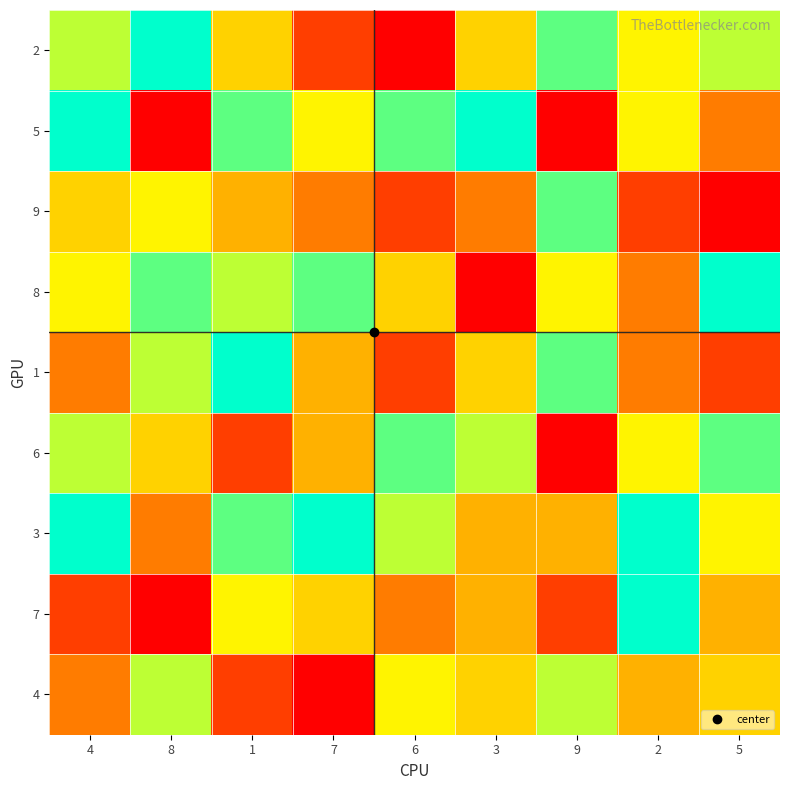

What is the total value across all series at 1?

51